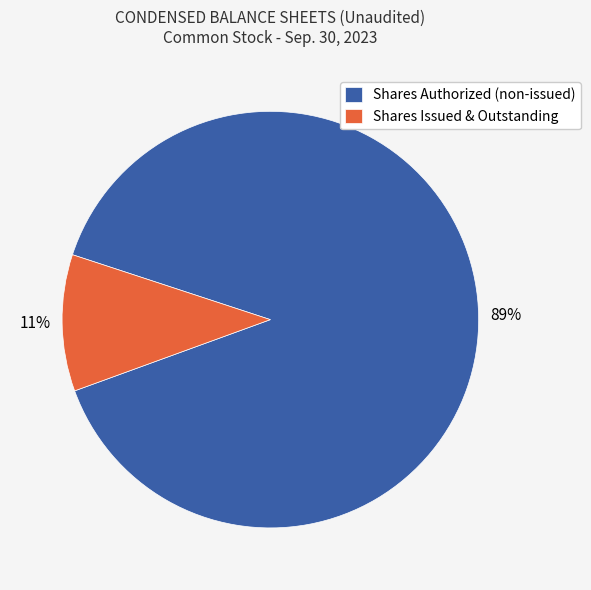

Is the sum of Shares Issued & Outstanding and Shares Authorized (non-issued) greater than half?

Yes